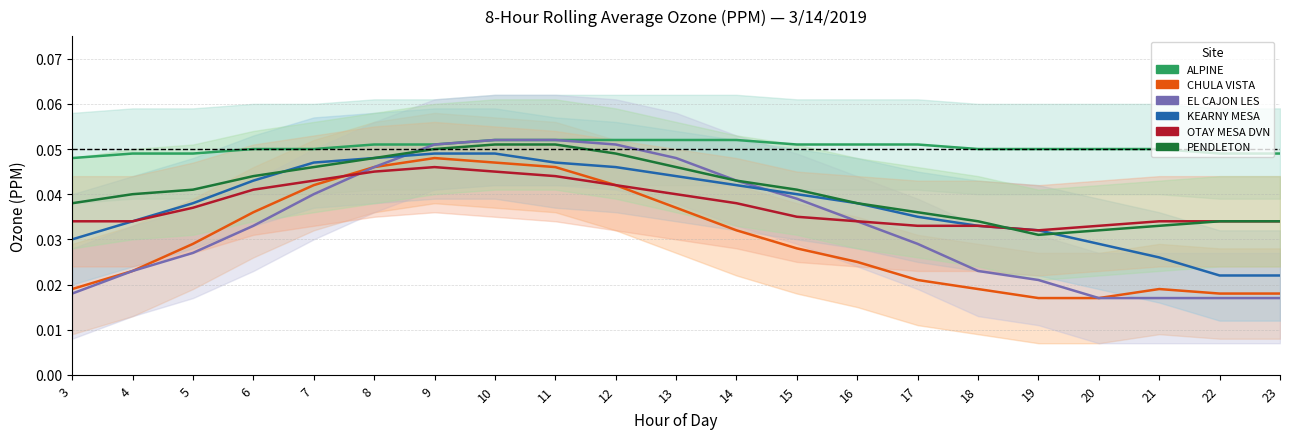

True or false: KEARNY MESA and OTAY MESA DVN cross at least once.

False